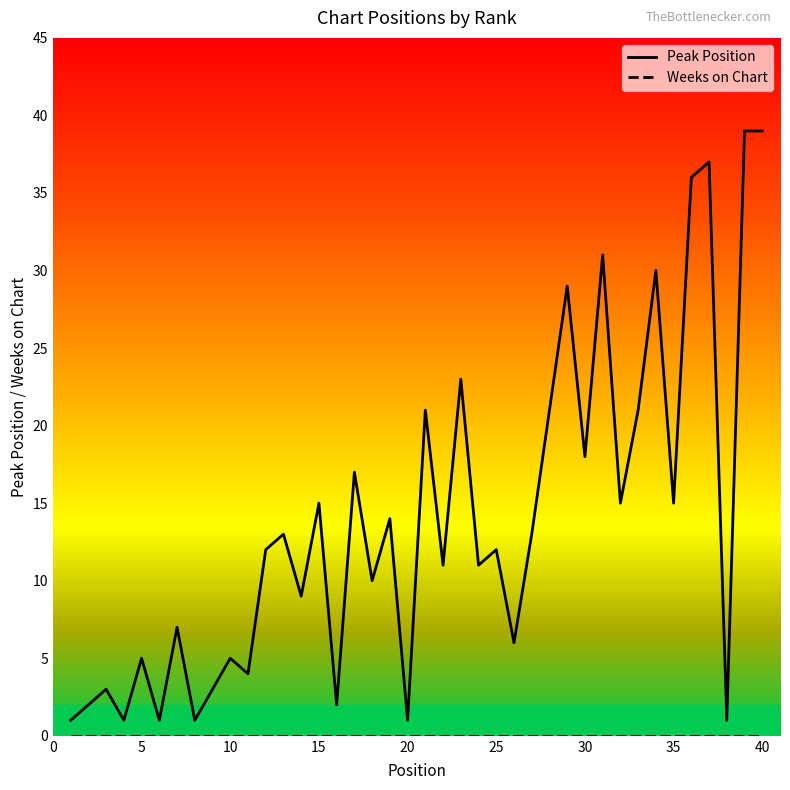

How many lines are shown in the chart?

2